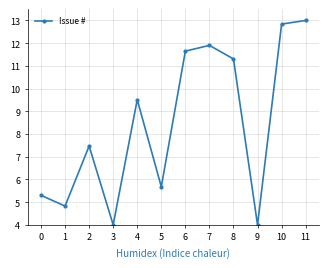

What is the maximum value shown in the chart?

13.0